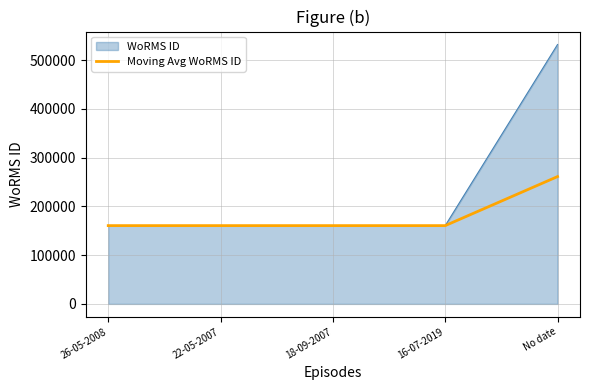

Which series has the largest range (max minus min)?

WoRMS ID